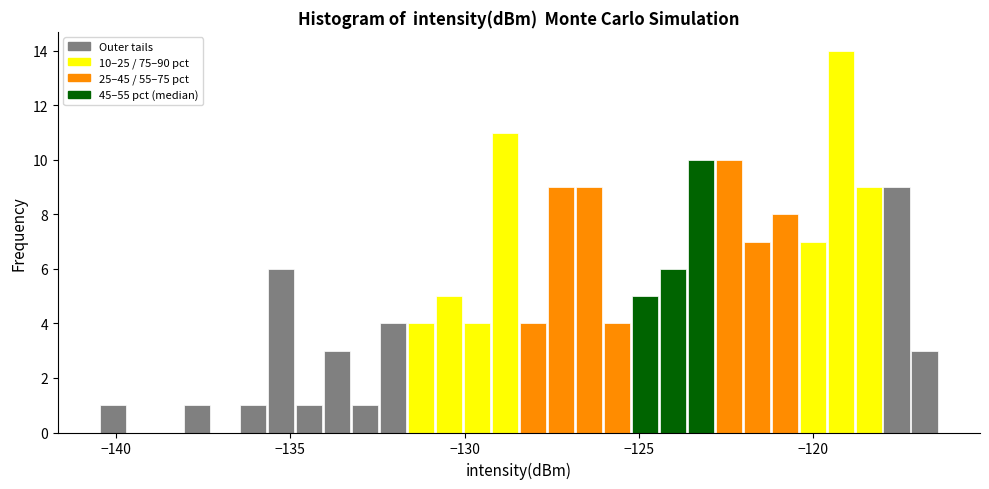

Around what value on the x-axis is the tallest bar? Give the approximate position of its centre, as read against the axis.

-119.0